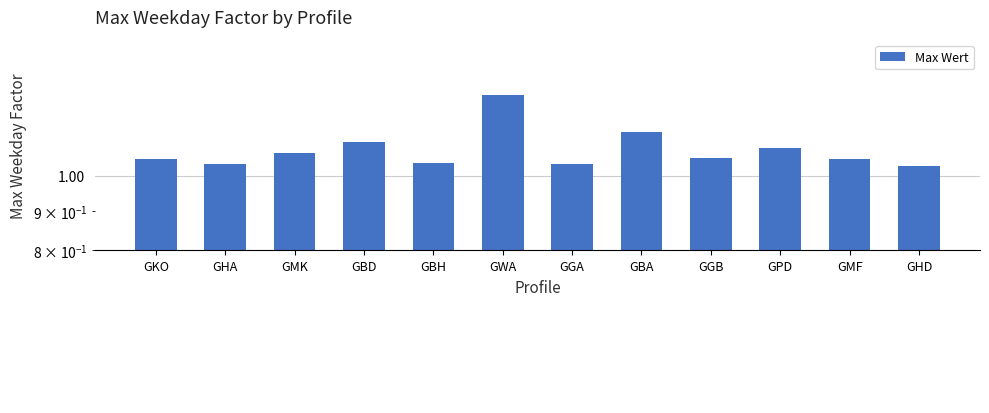

What is the difference between the maximum and minimum values?

0.2